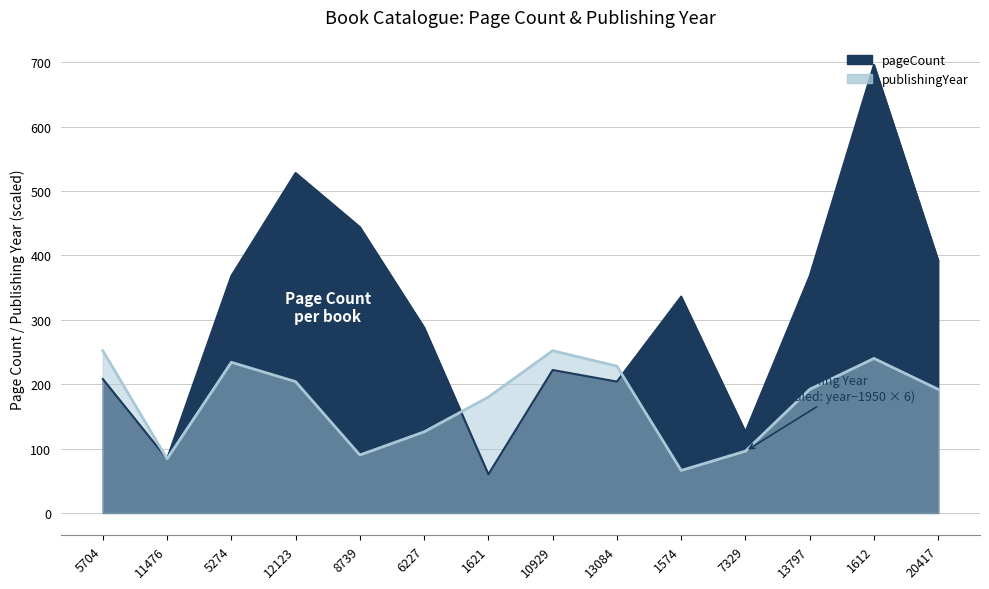

How many values in the publishingYear series are below 192?

6